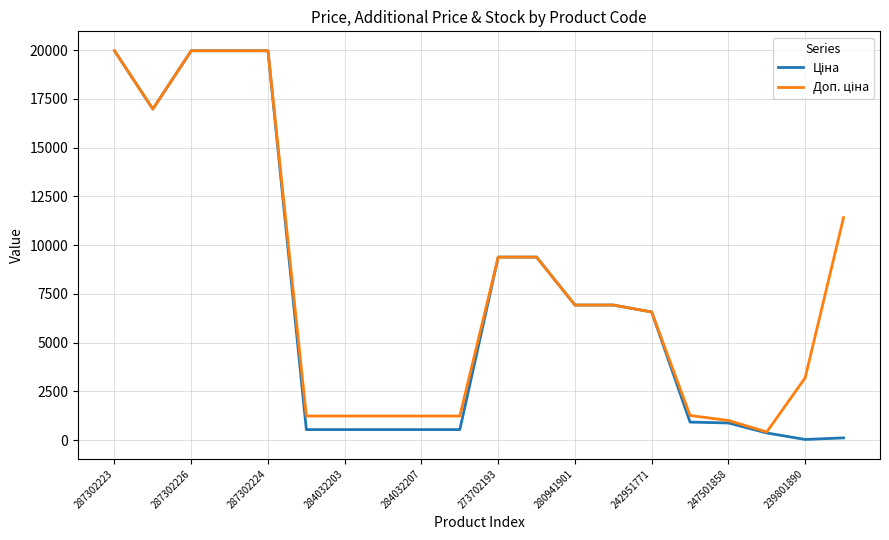

What is the maximum value shown in the chart?

19964.2